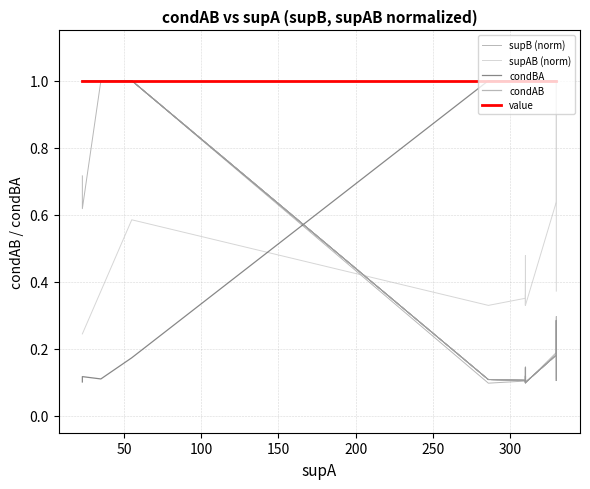

Reading right to left, extract all data points from this chart.

supB (norm): 0.1	0.1	0.3	0.2	0.1	0.1	0.1	0.1	0.1	0.1	0.1	0.1	0.1	0.1	0.1	0.1	1.0	1.0	0.6	0.7
supAB (norm): 0.4	0.5	1.0	0.6	0.3	0.3	0.3	0.4	0.3	0.3	0.4	0.5	0.3	0.4	0.4	0.3	0.6	0.4	0.2	0.2
condBA: 1.0	1.0	1.0	1.0	1.0	1.0	1.0	1.0	1.0	1.0	1.0	1.0	1.0	1.0	1.0	1.0	0.2	0.1	0.1	0.1
condAB: 0.1	0.1	0.3	0.2	0.1	0.1	0.1	0.1	0.1	0.1	0.1	0.1	0.1	0.1	0.1	0.1	1.0	1.0	1.0	1.0
value: 1.0	1.0	1.0	1.0	1.0	1.0	1.0	1.0	1.0	1.0	1.0	1.0	1.0	1.0	1.0	1.0	1.0	1.0	1.0	1.0